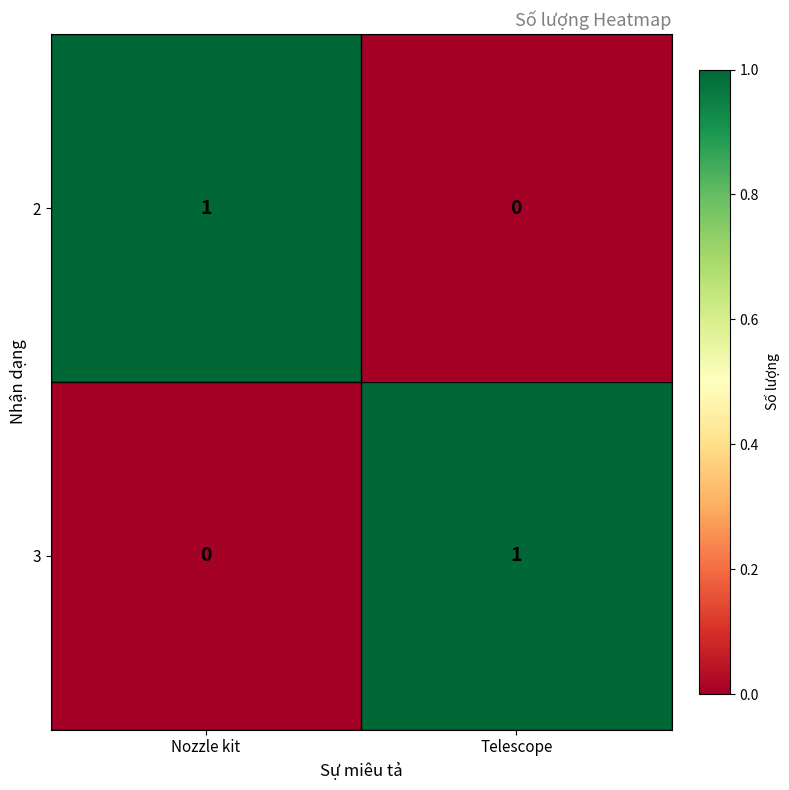

How many data points does each series have?

2